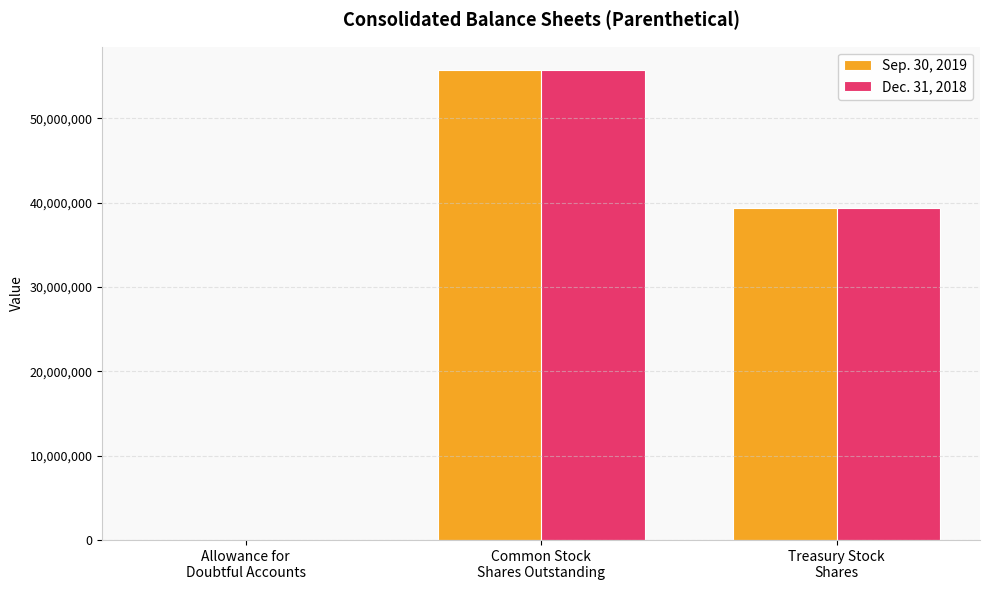

Reading right to left, list all the values displayed in this chart.

Sep. 30, 2019: 39349861	55715777	16872
Dec. 31, 2018: 39386431	55679207	15905